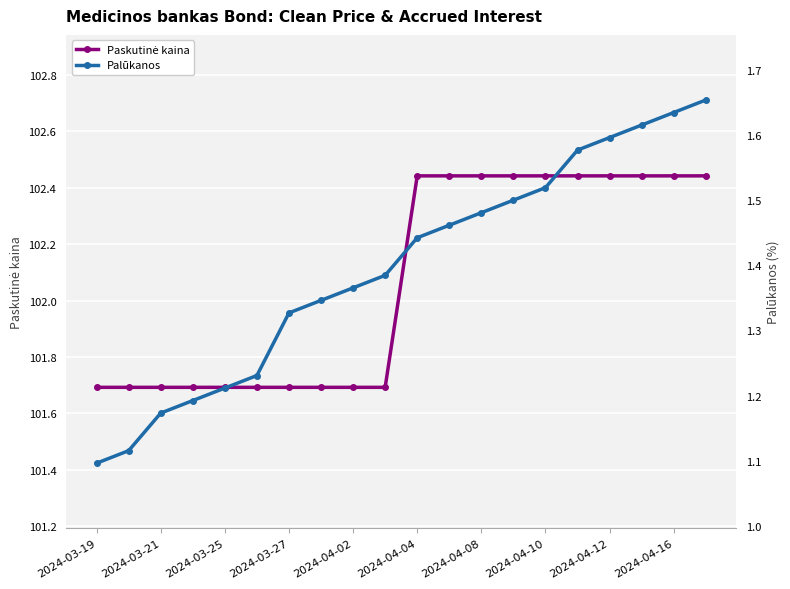

At which label is Paskutinė kaina closest to 102?

2024-03-19